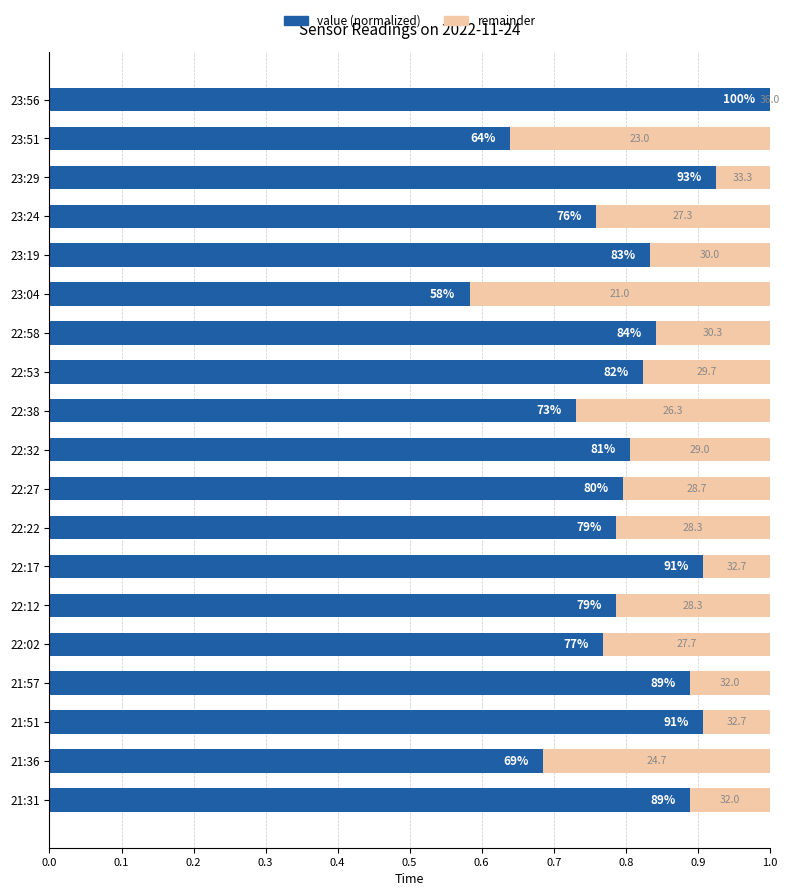

The chart shows a value of 1.4 at 22:58. True or false?

False